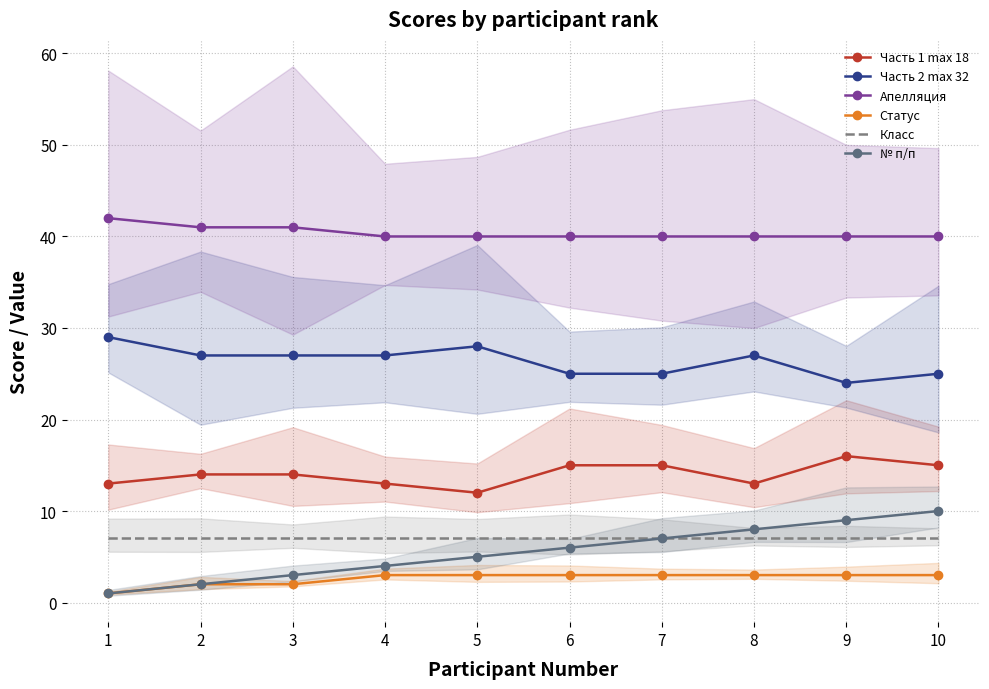

Count the Часть 1 max 18 values in the range 13 to 15.

8